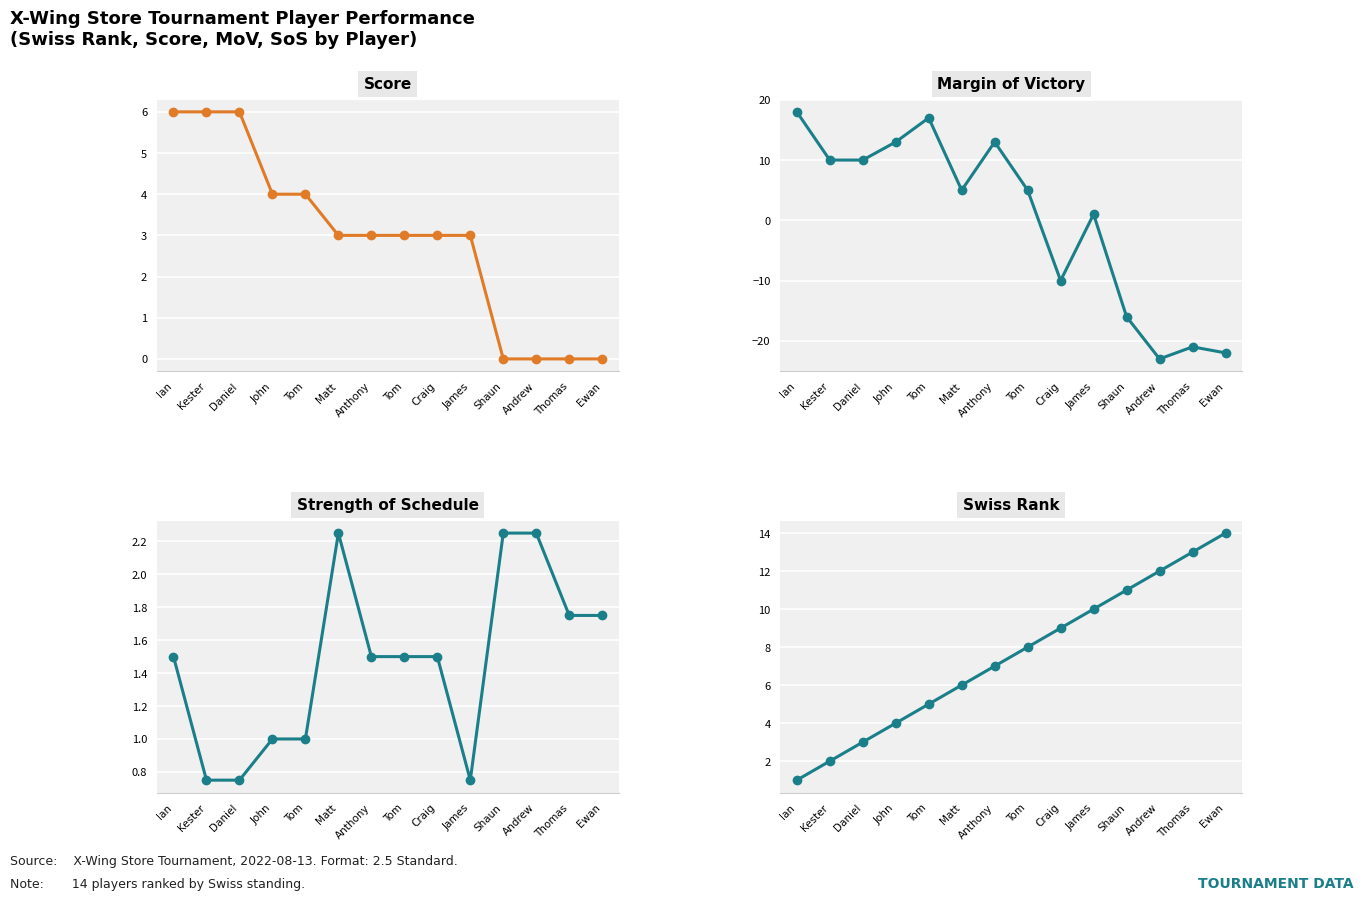

The value of Margin of Victory at Shaun is -16.0. True or false?

True